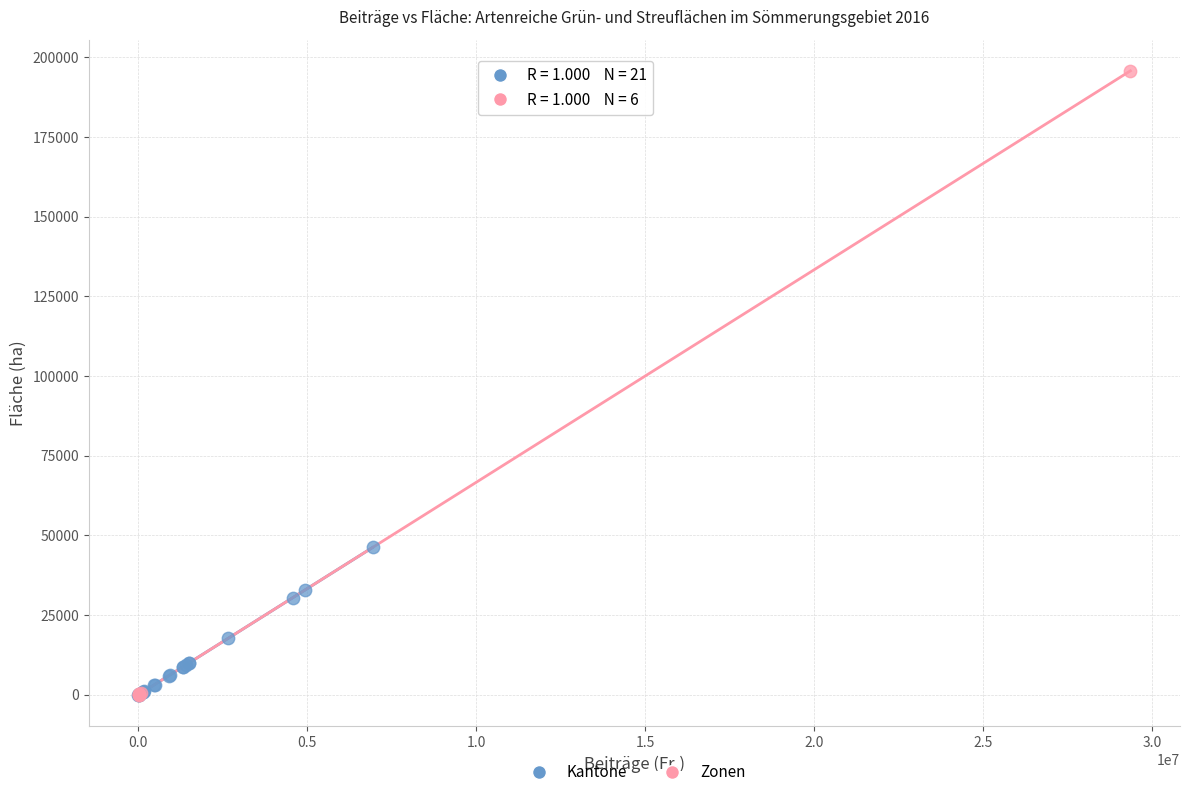

Which series reaches the maximum Y coordinate?

Zonen